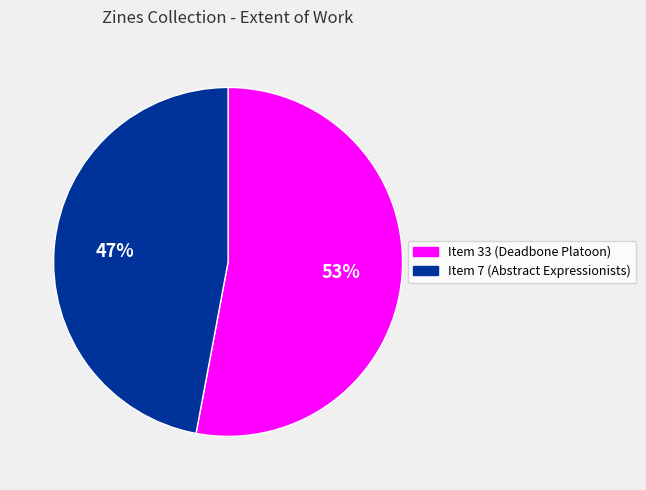

Between Item 33 (Deadbone Platoon) and Item 7 (Abstract Expressionists), which is larger?

Item 33 (Deadbone Platoon)